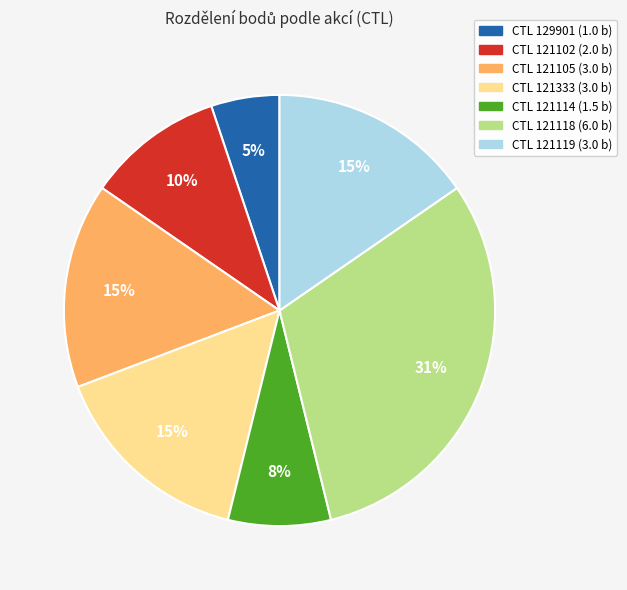

To the nearest percent, what is the average slice percentage?

14%